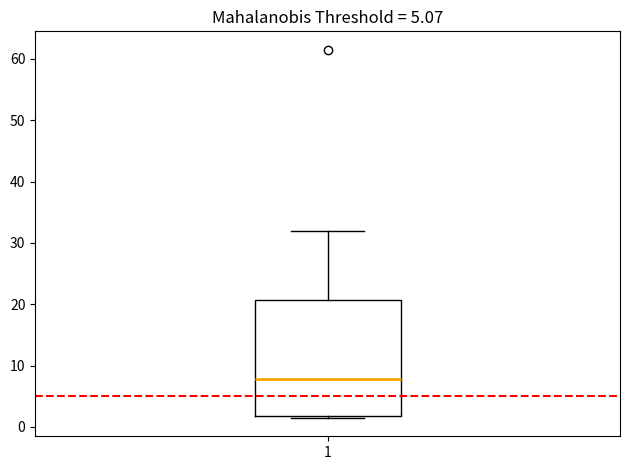

Where is the upper edge of the box at x = 1 on the y-axis? The values are not printed on the chart, so give them approximately, as read against the axis.

21